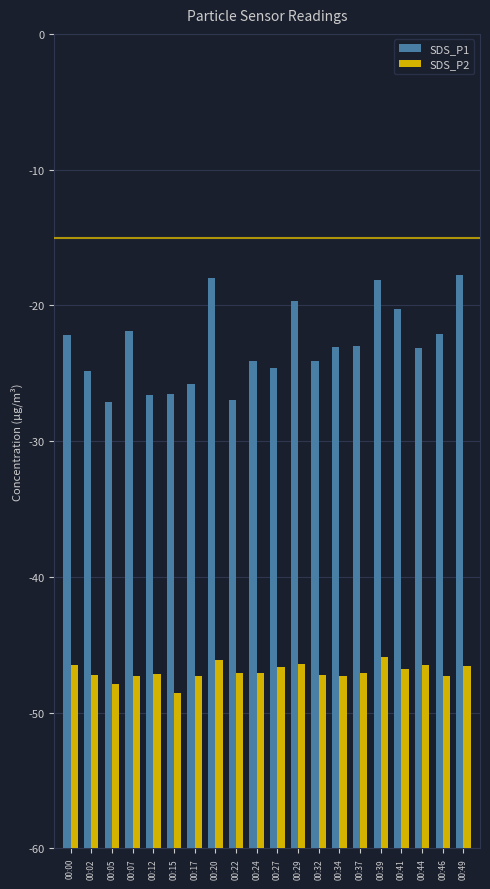

How many bars are there in each group?

2